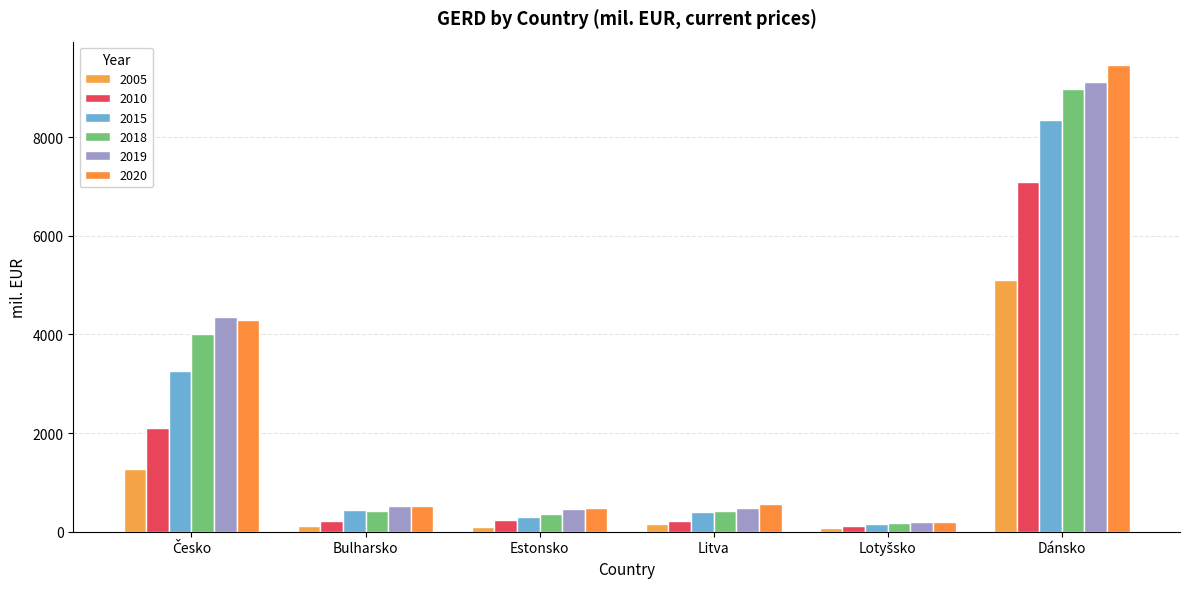

At which category is the sum across all series the highest?

Dánsko